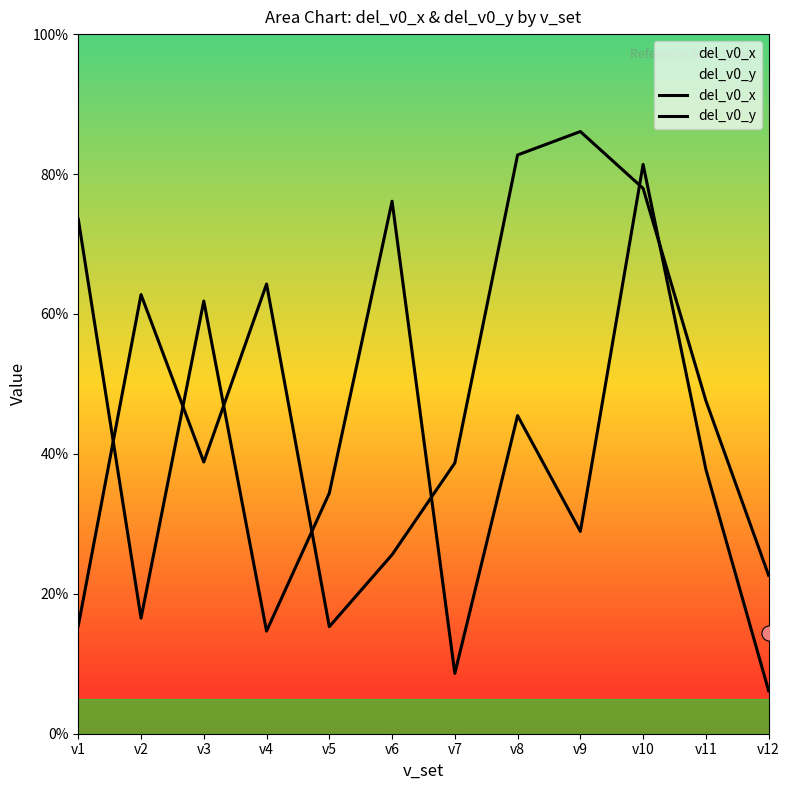

Which series contains the highest Y value?

del_v0_x